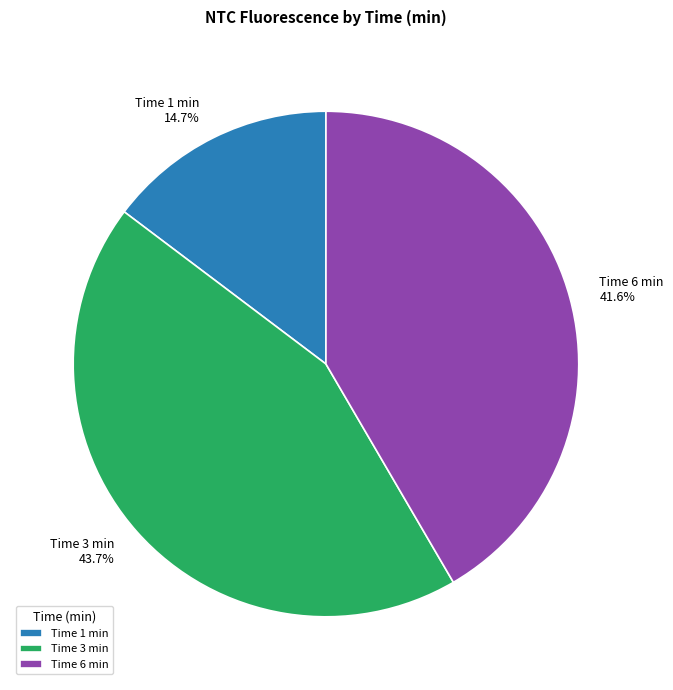

Rank the categories by value from lowest to highest.

Time 1 min, Time 6 min, Time 3 min